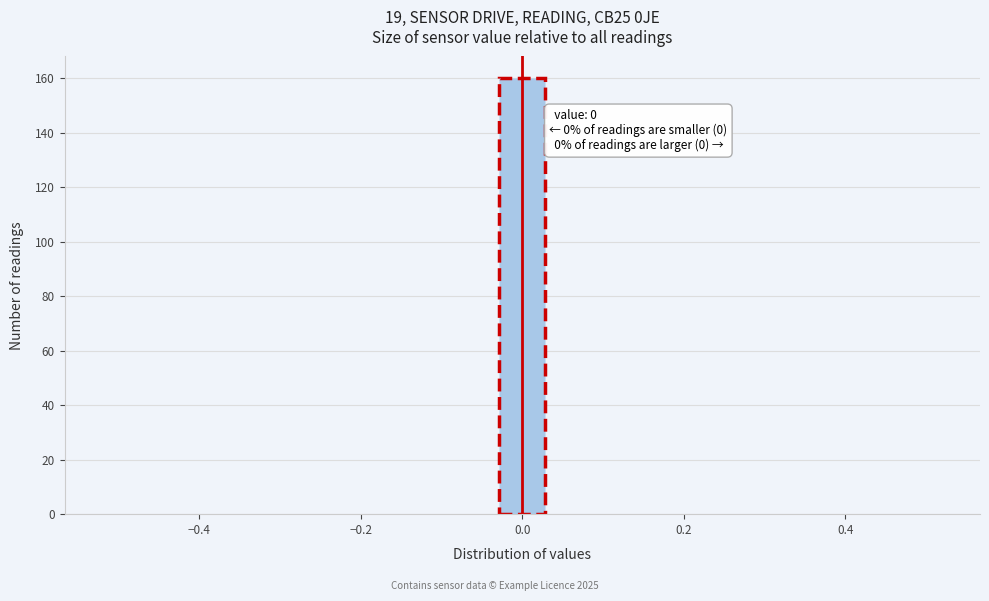

Read against the x-axis, roughly where is the centre of the tallest bar?

0.00